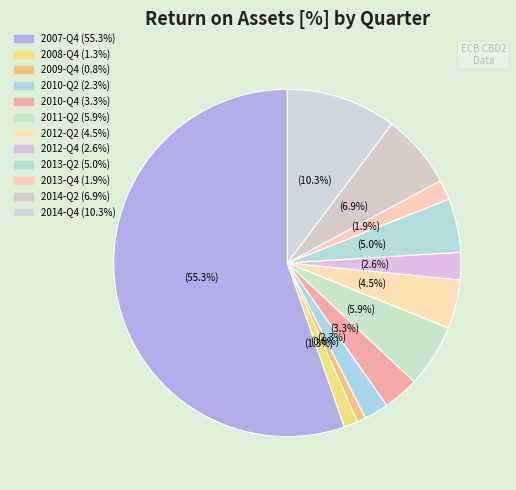

How many slices are in this pie chart?

12